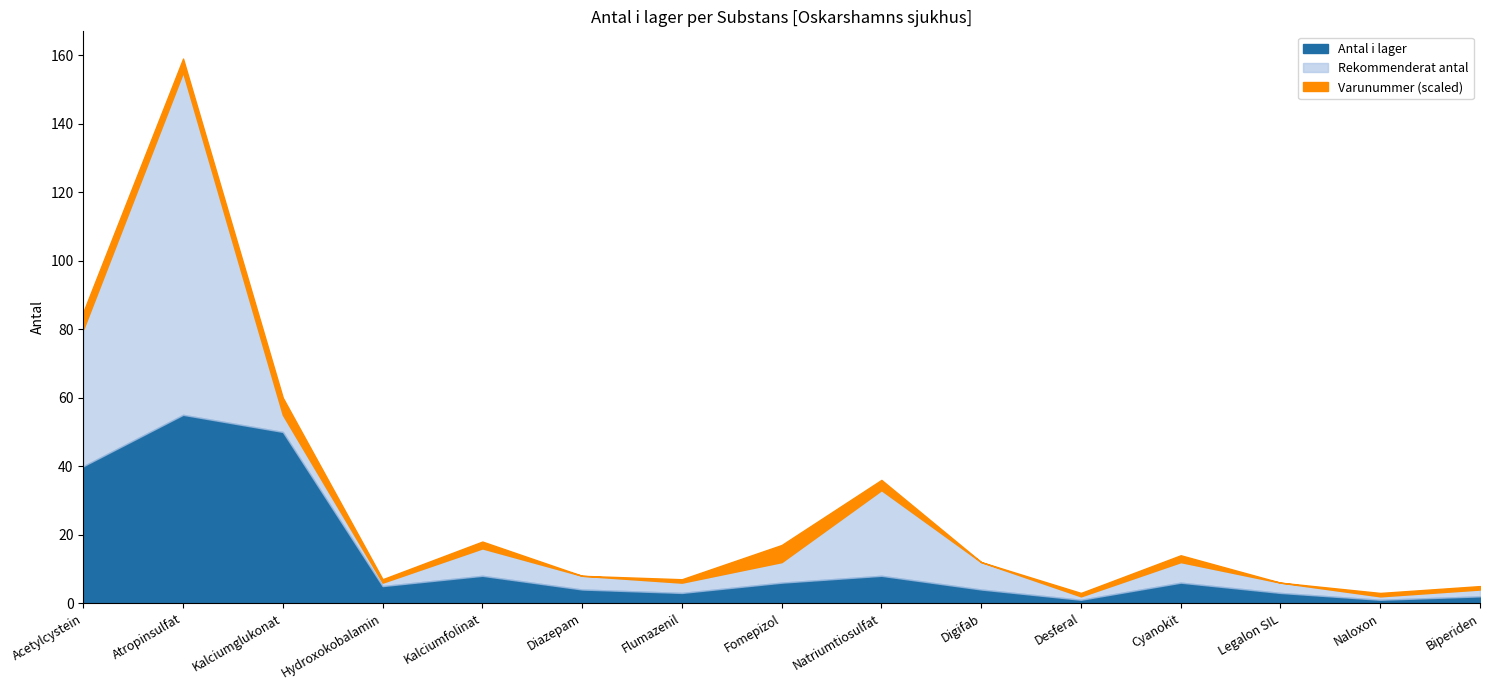

Where does the Antal i lager series first go above 5?

Acetylcystein